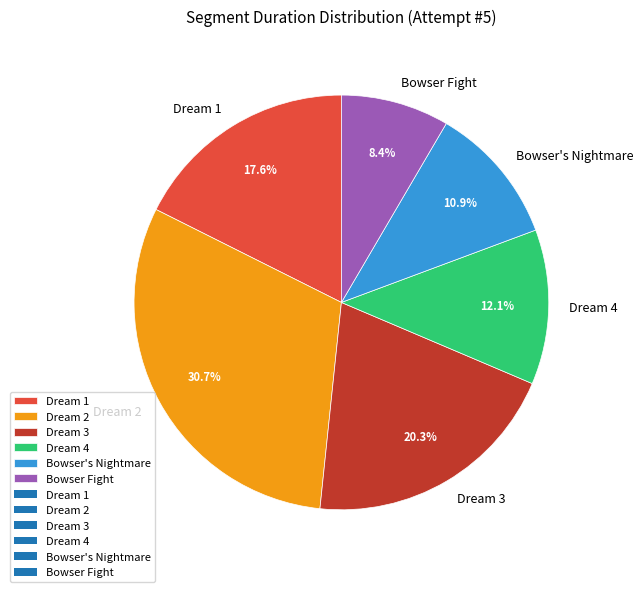

Rank the categories by value from lowest to highest.

Bowser Fight, Bowser's Nightmare, Dream 4, Dream 1, Dream 3, Dream 2